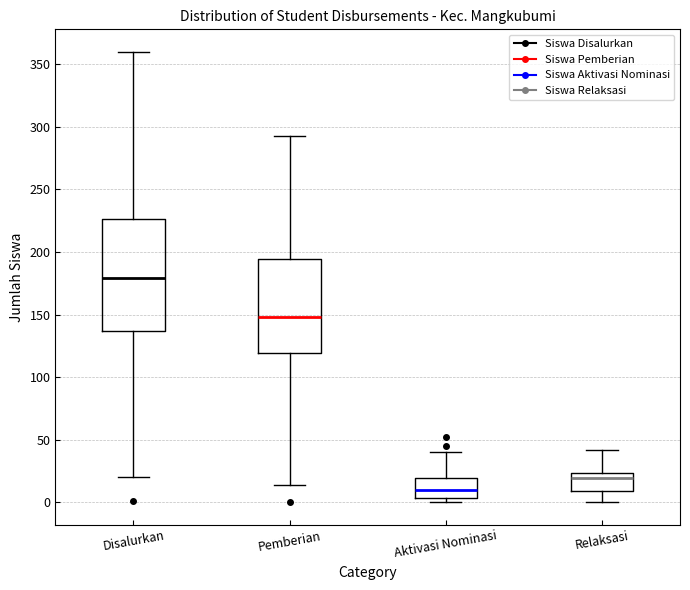

Where does the median line of the box for Pemberian sit on the y-axis? The values are not printed on the chart, so give them approximately, as read against the axis.

150